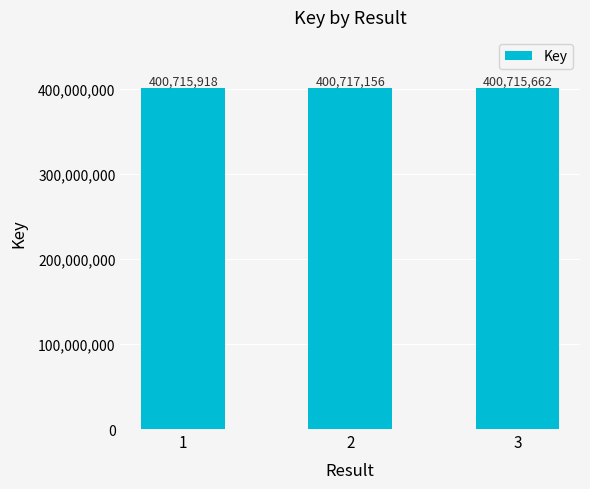

How many data points are less than 400715918?

1